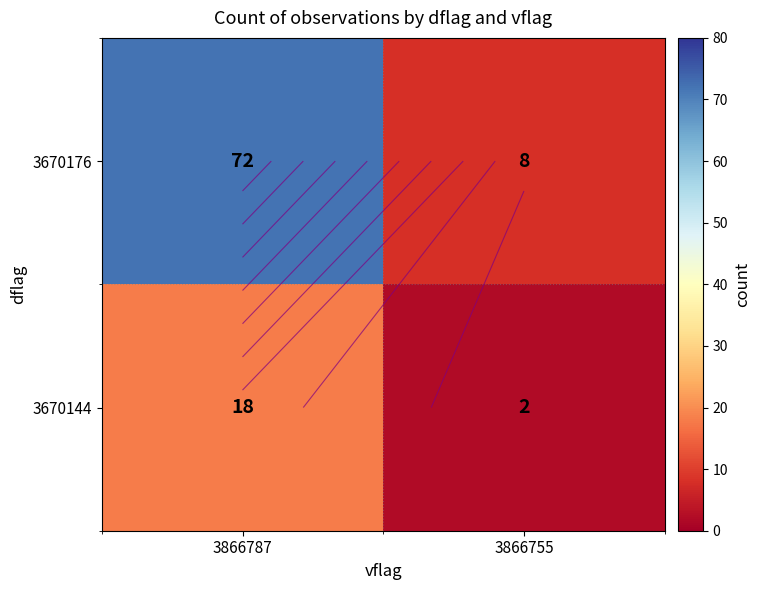

At which label is 3670176 closest to 40?

3866787